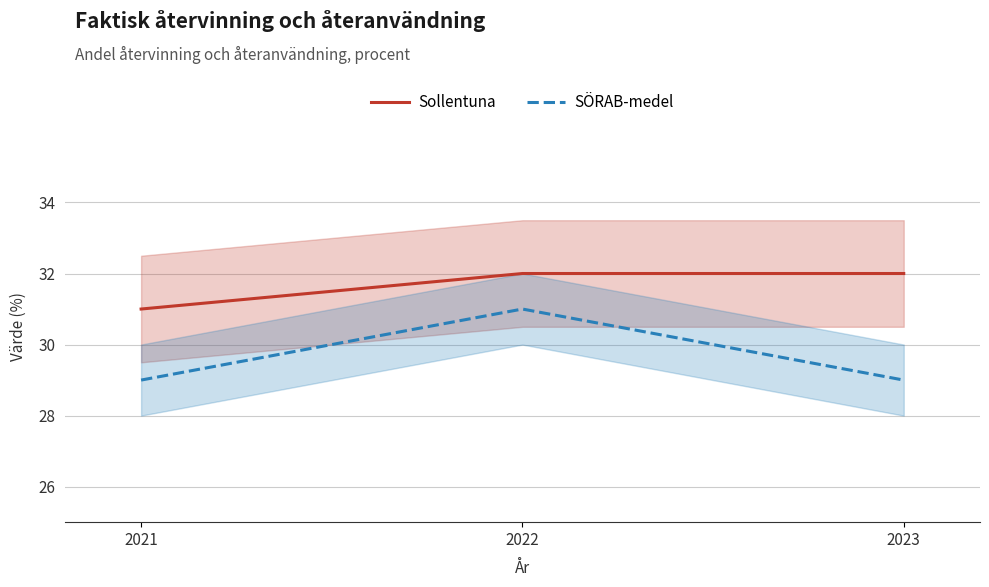

Is the value of SÖRAB-medel at 2023 greater than the value of Sollentuna at 2022?

No